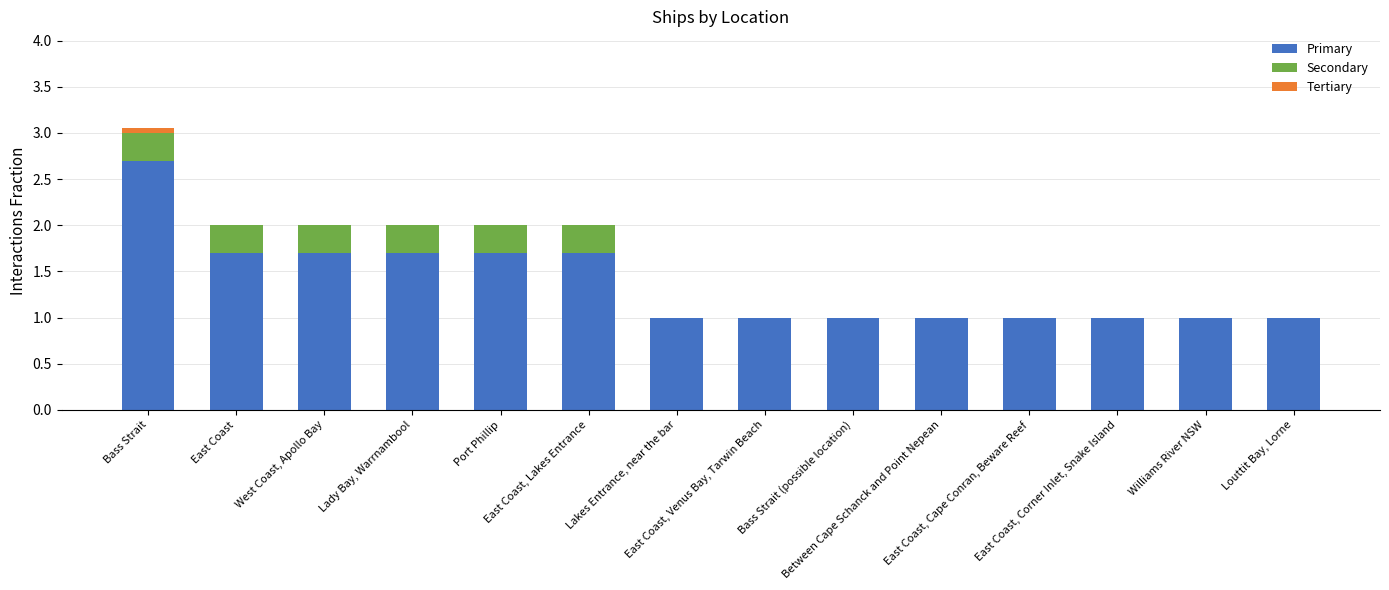

Count the number of data series in this chart.

3